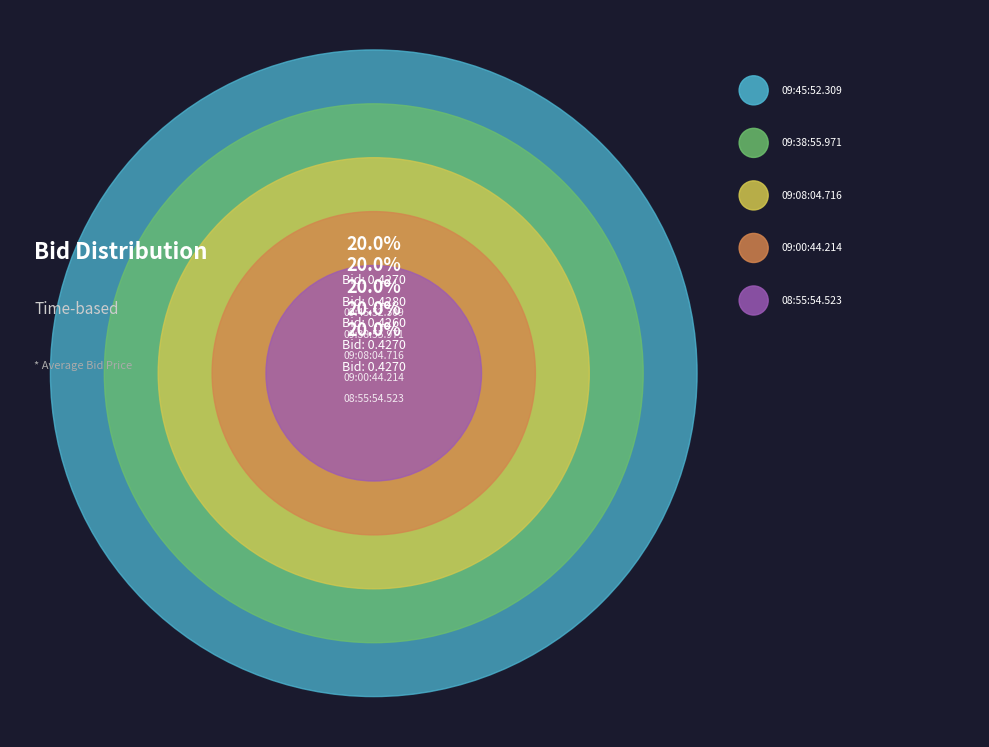

Which category has the smallest portion of the pie?

09:08:04.716